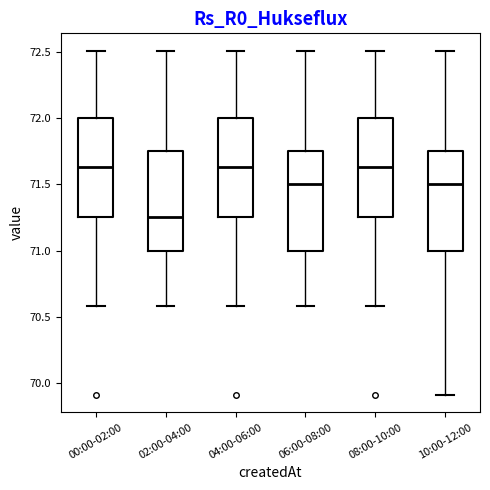

Reading left to right, transcribe this box plot: for each box, give where its median line is, the range the box spans, and where its two whiskers end, as read against the y-axis. The values are not printed on the chart, so give them approximately, as read against the axis.

00:00-02:00: median 71.65, box 71.25 to 72.00, whiskers 70.60 to 72.50
02:00-04:00: median 71.25, box 71.00 to 71.75, whiskers 70.60 to 72.50
04:00-06:00: median 71.65, box 71.25 to 72.00, whiskers 70.60 to 72.50
06:00-08:00: median 71.50, box 71.00 to 71.75, whiskers 70.60 to 72.50
08:00-10:00: median 71.65, box 71.25 to 72.00, whiskers 70.60 to 72.50
10:00-12:00: median 71.50, box 71.00 to 71.75, whiskers 69.90 to 72.50